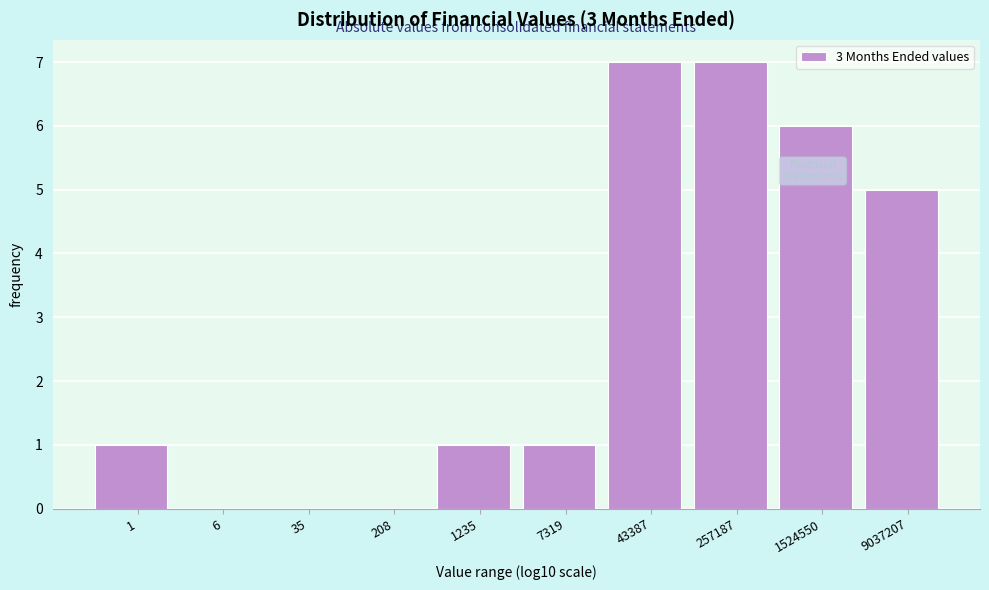

Reading left to right, transcribe all the data shown in this chart.

1=1	6=0	35=0	208=0	1235=1	7319=1	43387=7	257187=7	1524550=6	9037207=5